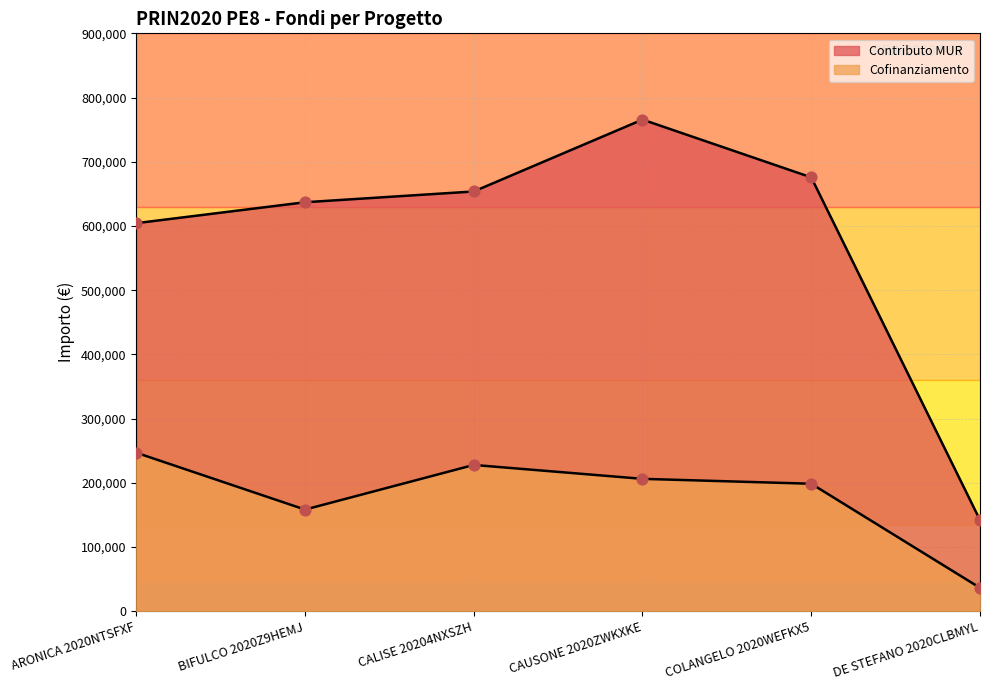

Which series has the widest spread of Y values?

Contributo MUR